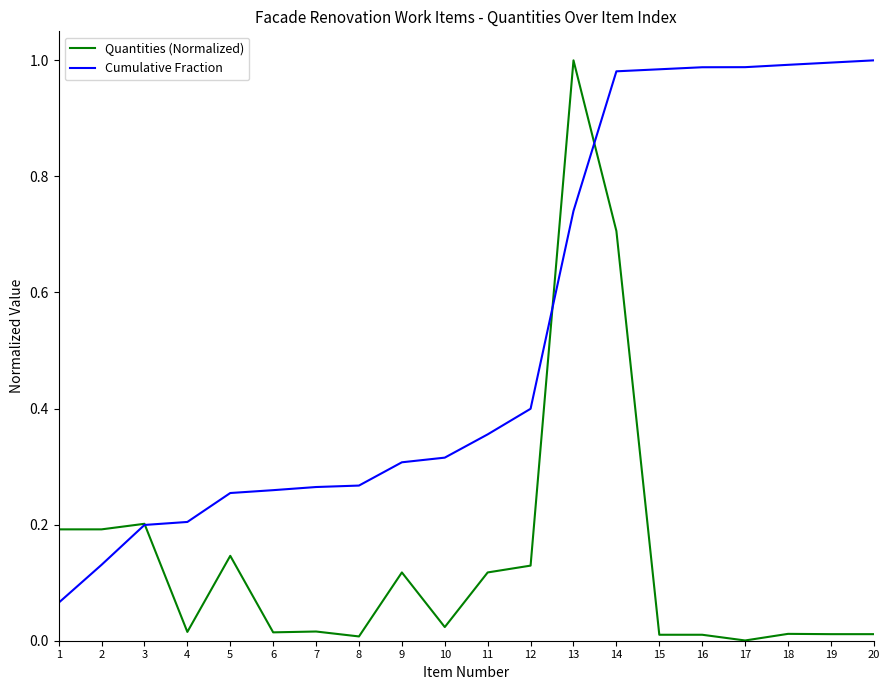

The value of Quantities (Normalized) at 14 is 0.7. True or false?

True